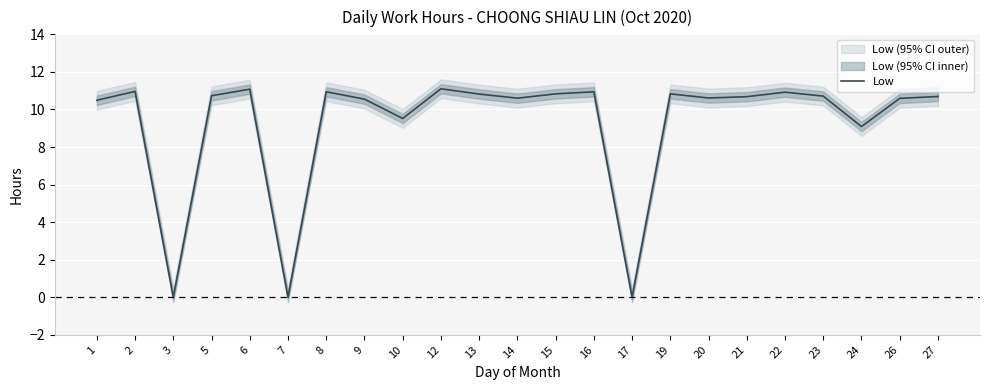

What value does the data have at 16?

10.9